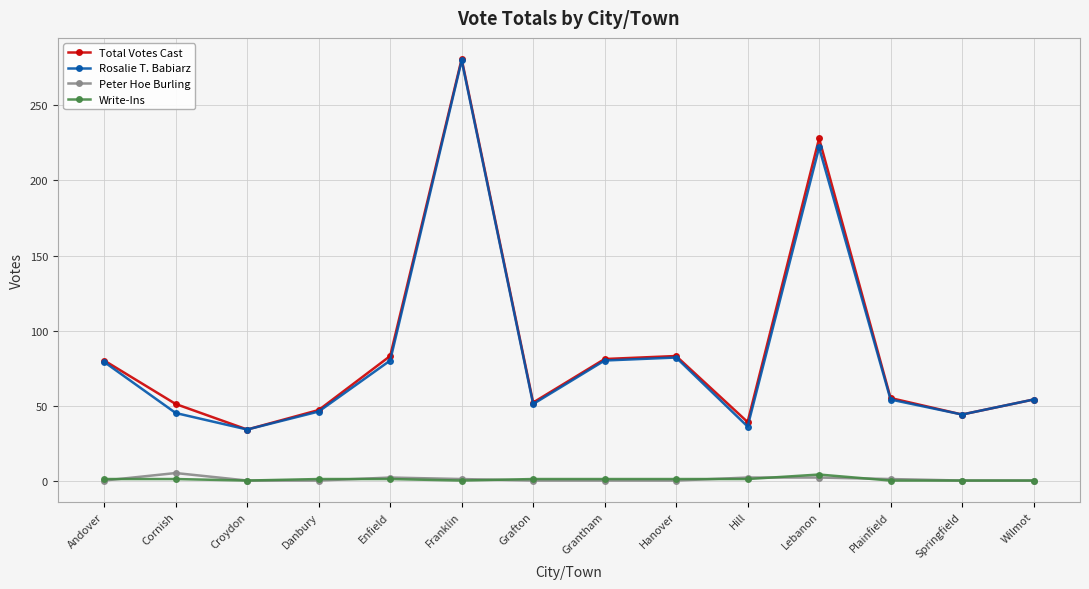

Which label corresponds to the largest value in the chart?

Franklin